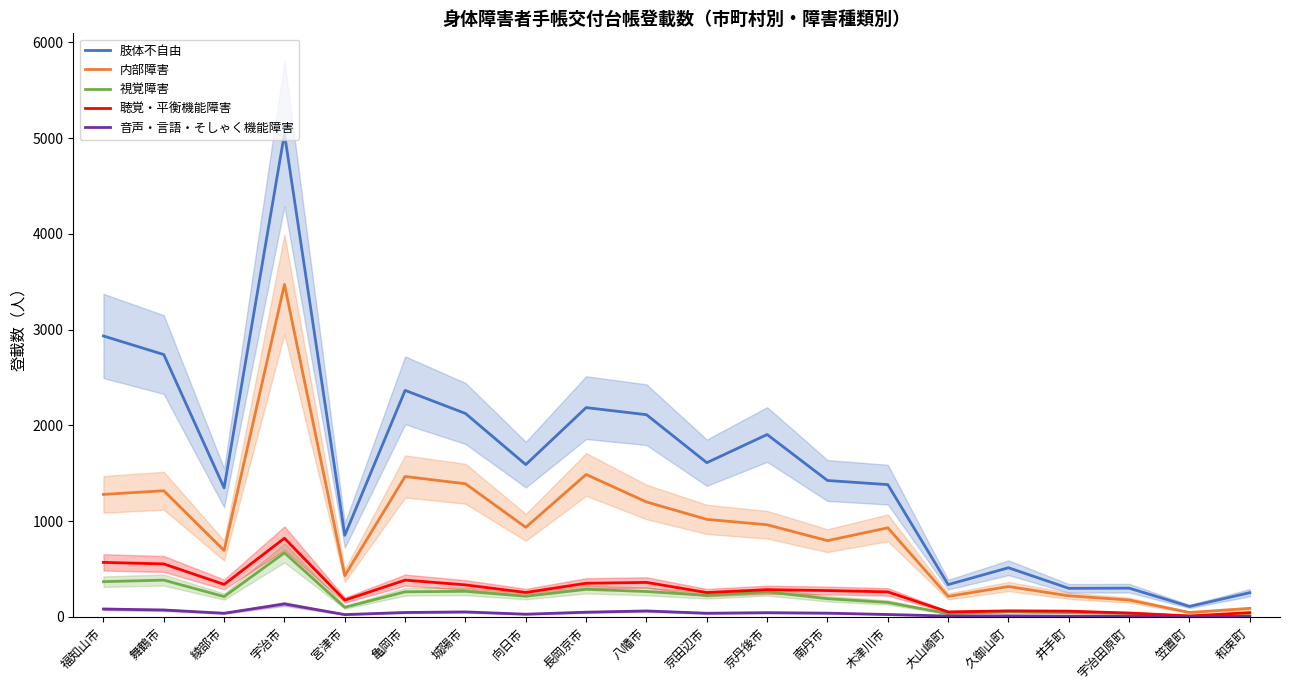

What is the difference between the maximum and second lowest values in the 肢体不自由 series?

4793